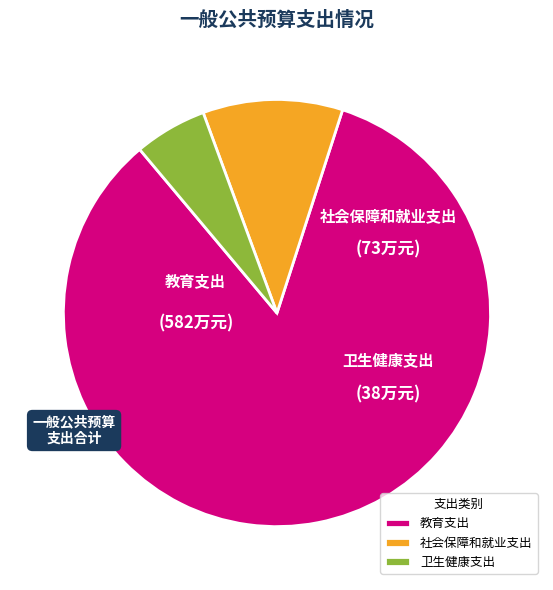

Which slice represents more than half of the pie?

教育支出